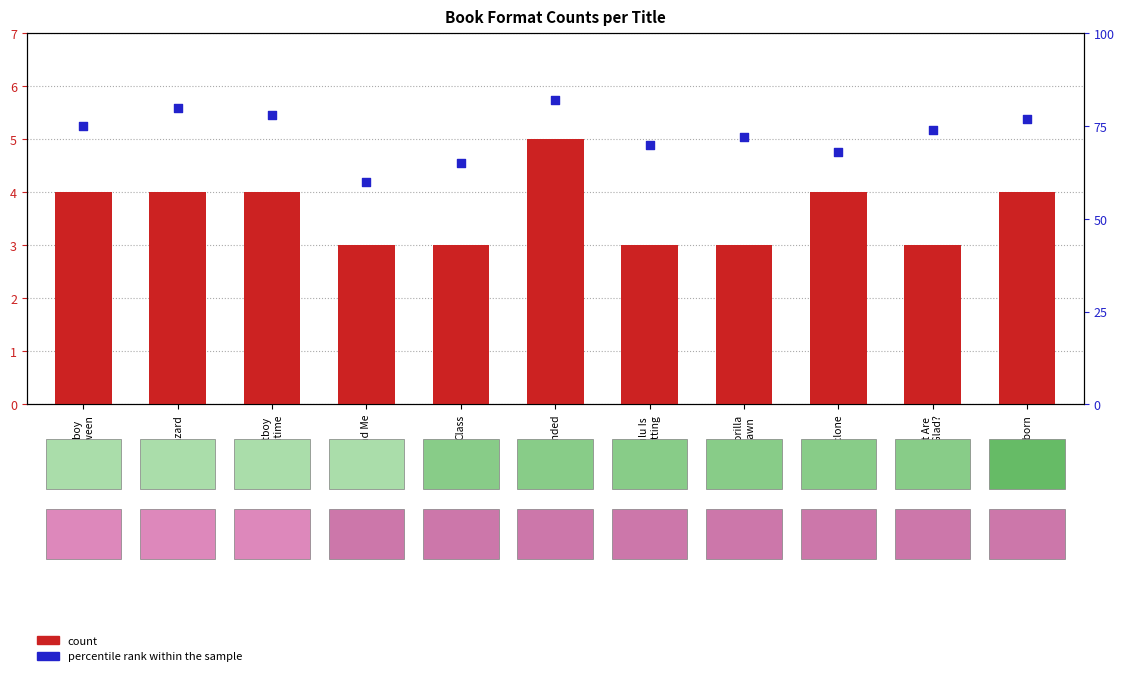

Which series contains the highest Y value?

percentile rank within the sample